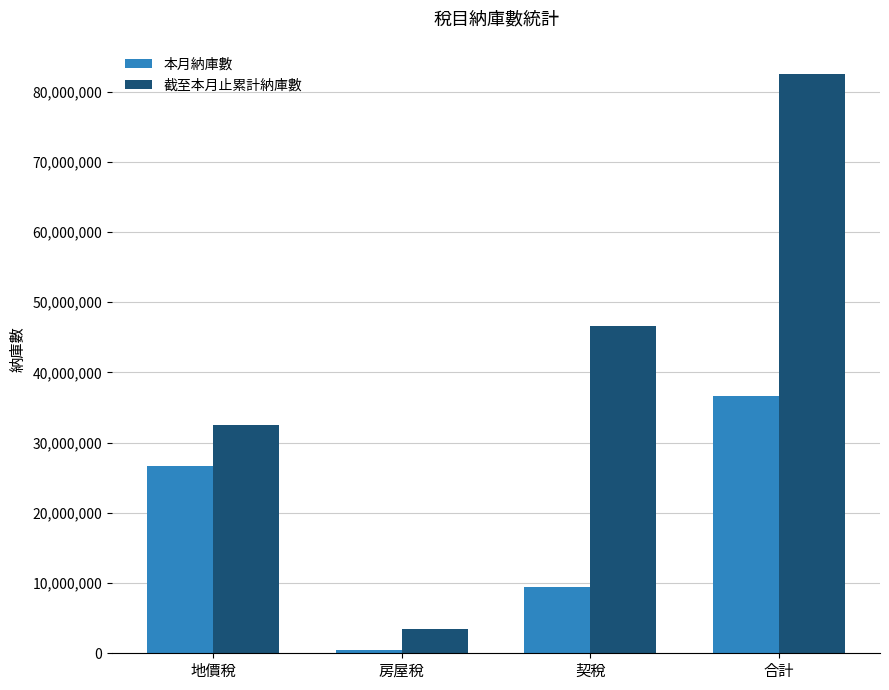

What is the maximum value for 截至本月止累計納庫數?

82541904